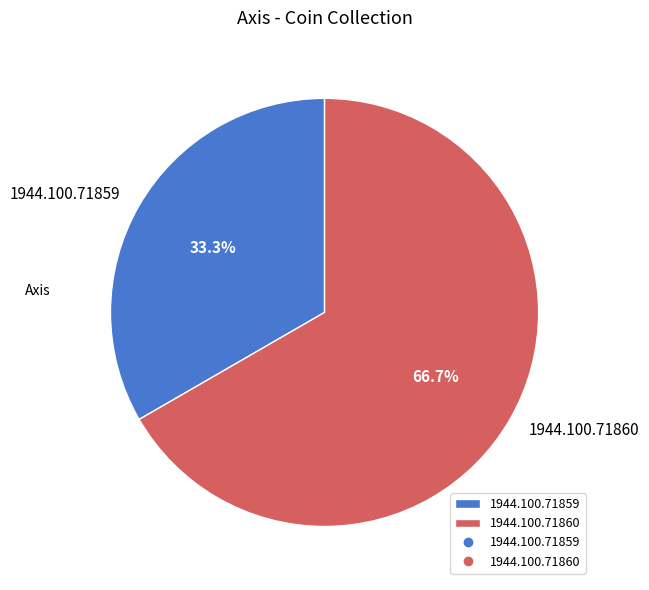

True or false: 1944.100.71859 accounts for 40% of the total.

False